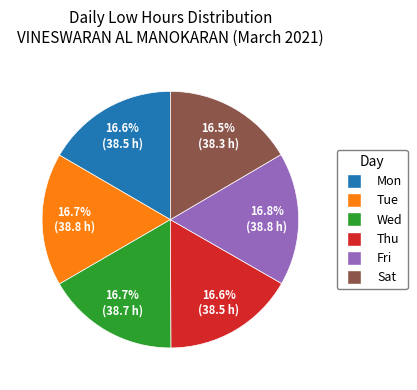

Count the number of slices in the pie.

6